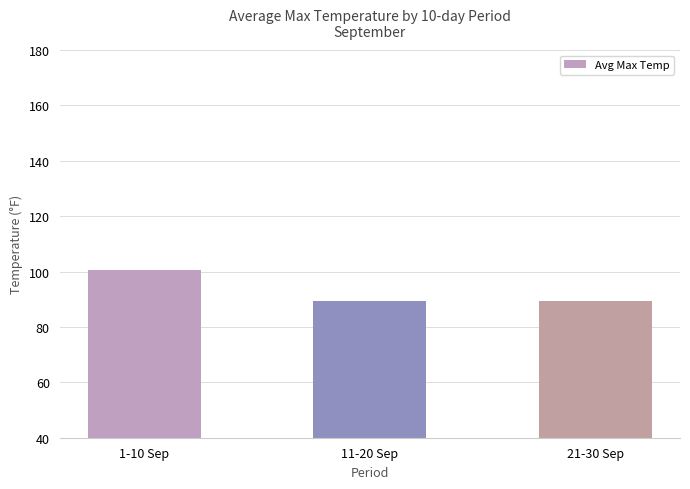

What is the sum of the values at 21-30 Sep and 1-10 Sep?

189.7